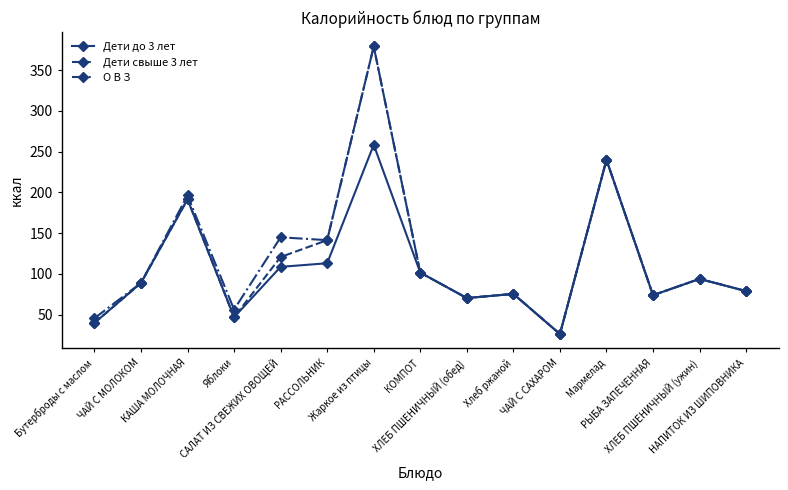

Rank the series by their average value, from highest to lowest.

О В З, Дети свыше 3 лет, Дети до 3 лет